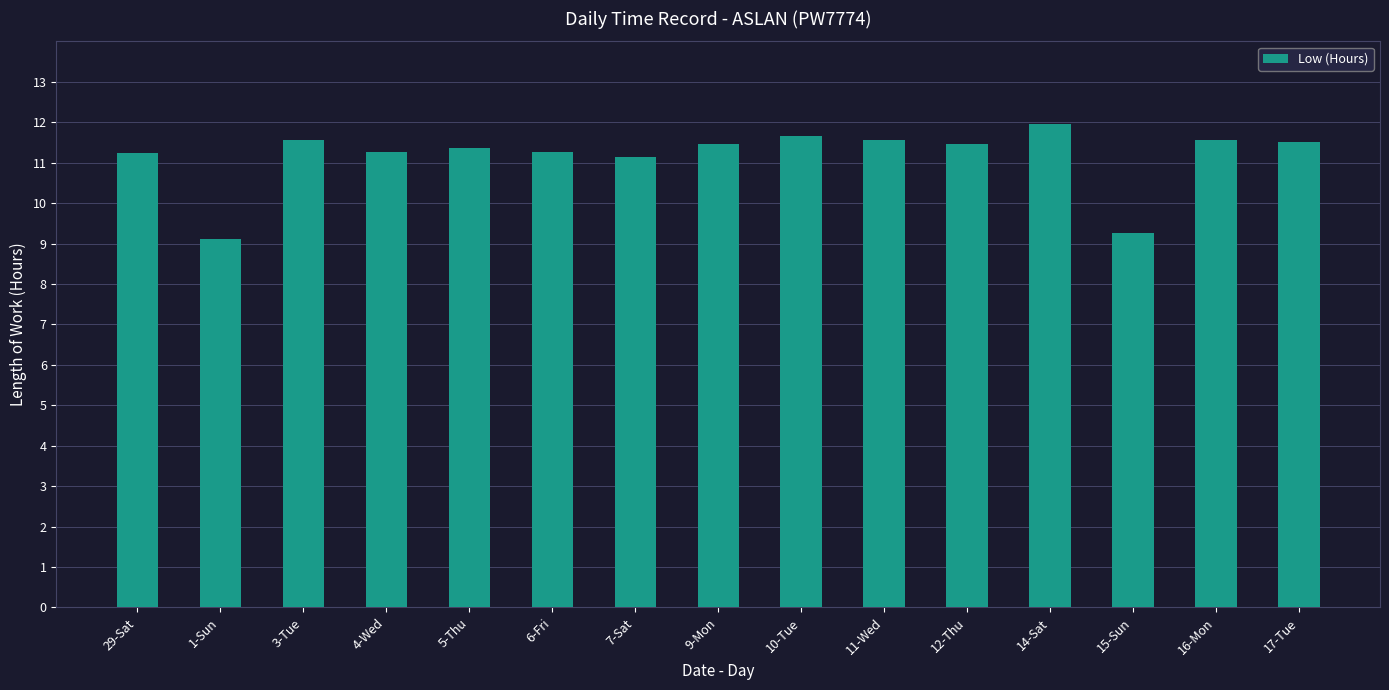

What is the difference between the values at 12-Thu and 7-Sat?

0.3